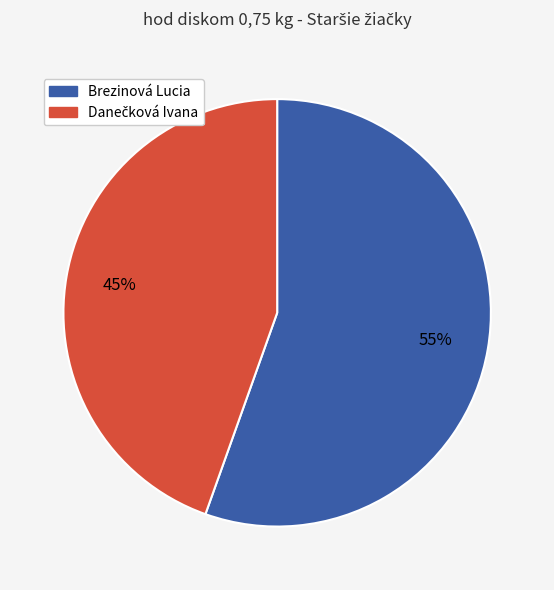

Is it true that Brezinová Lucia is 44% of the pie?

False